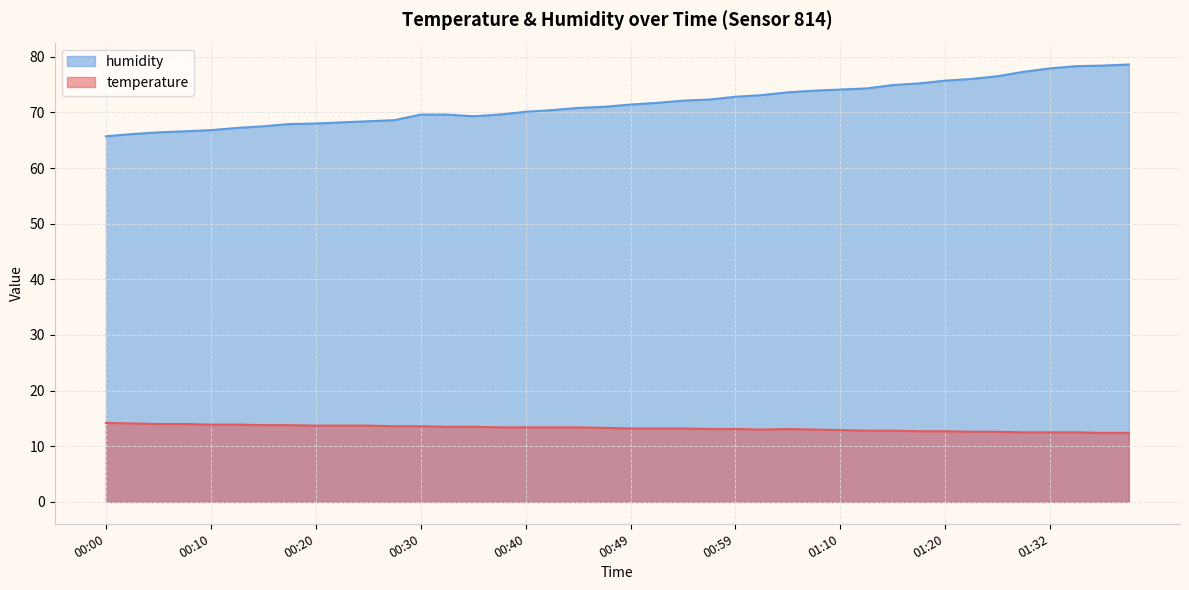

What is the greatest value displayed?

78.6